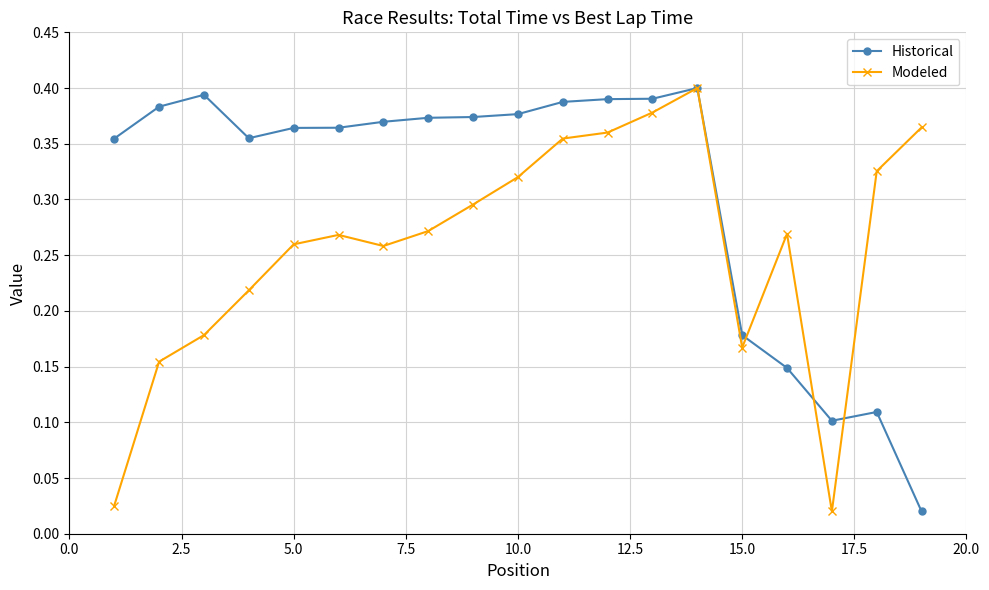

At how many categories does at least one series exceed 0?

19